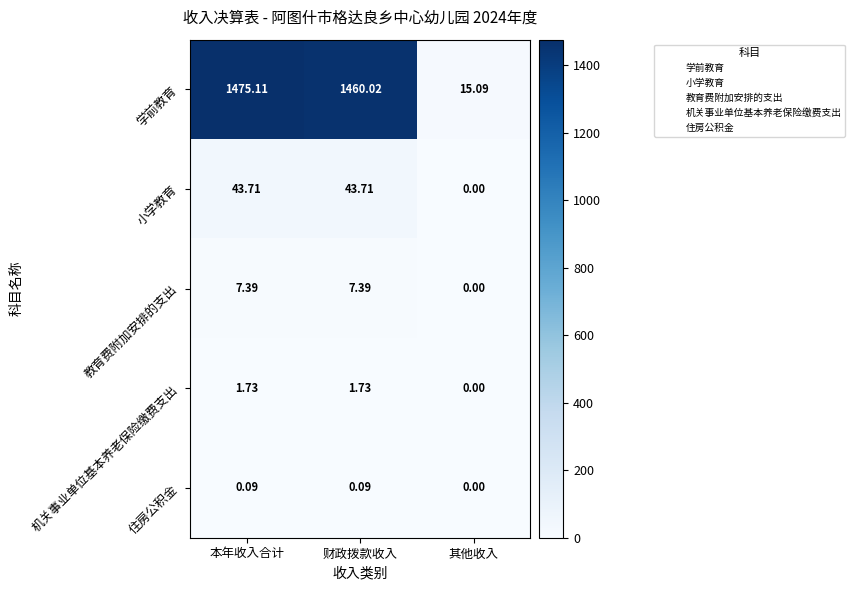

Rank the series by their maximum value, from lowest to highest.

住房公积金, 机关事业单位基本养老保险缴费支出, 教育费附加安排的支出, 小学教育, 学前教育